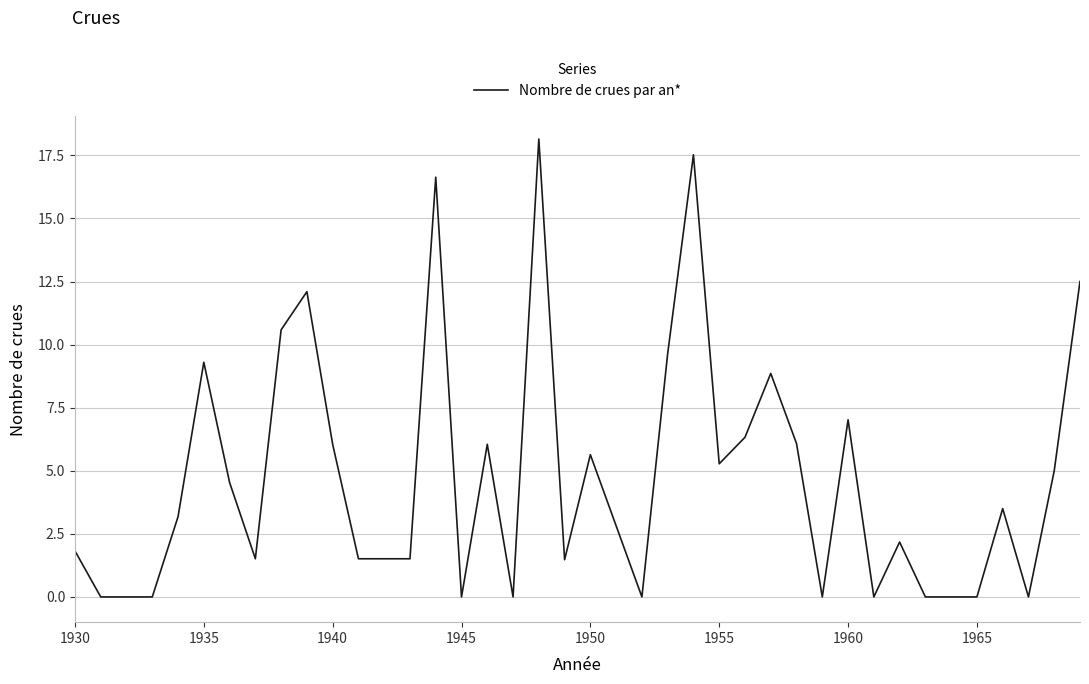

What is the greatest value displayed?

18.1